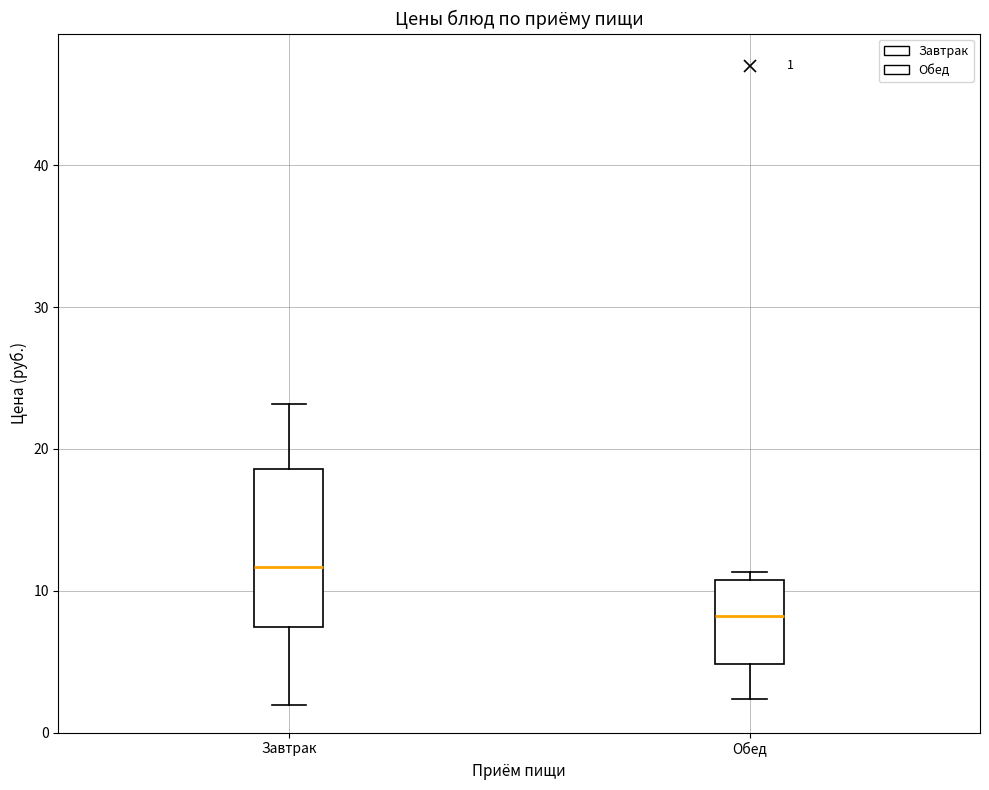

Which box is the tallest, from its lower edge to its upper edge?

Завтрак